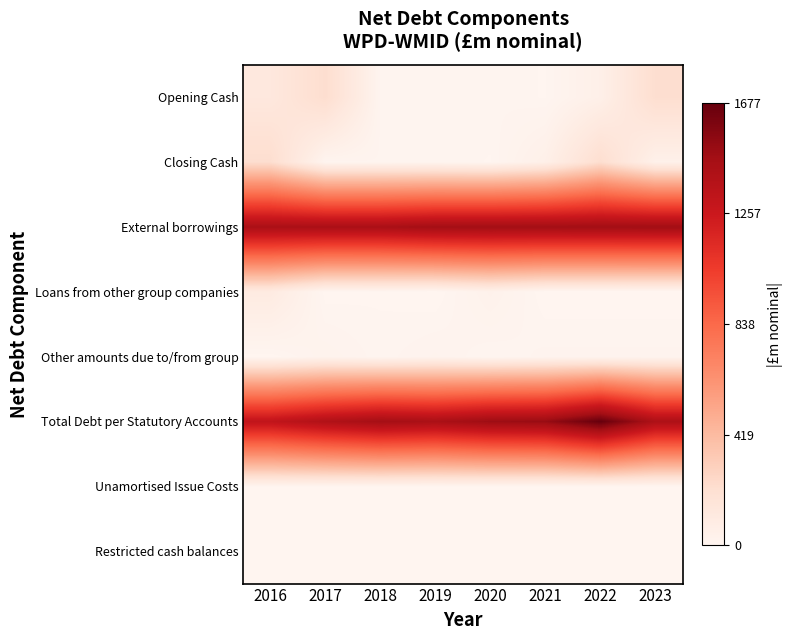

Reading left to right, list all the values displayed in this chart.

Opening Cash: 2016=129.4	2017=220.6	2018=11.5	2019=12.1	2020=12.8	2021=5.6	2022=53.7	2023=218.1
Closing Cash: 2016=220.6	2017=11.5	2018=12.1	2019=12.8	2020=5.6	2021=53.7	2022=218.1	2023=43.6
External borrowings: 2016=1431.9	2017=1433.4	2018=1434.9	2019=1467.5	2020=1469.8	2021=1471.7	2022=1474.1	2023=1476.5
Loans from other group companies: 2016=100.0	2017=2.5	2018=5.3	2019=0.0	2020=35.2	2021=0.0	2022=0.0	2023=0.0
Other amounts due to/from group: 2016=1.7	2017=24.8	2018=9.4	2019=21.1	2020=6.6	2021=15.5	2022=15.5	2023=15.5
Total Debt per Statutory Accounts: 2016=1313.1	2017=1399.6	2018=1461.8	2019=1433.5	2020=1492.8	2021=1509.8	2022=1676.6	2023=1417.4
Unamortised Issue Costs: 2016=6.0	2017=5.5	2018=5.0	2019=4.7	2020=4.1	2021=3.6	2022=3.1	2023=2.6
Restricted cash balances: 2016=3.8	2017=3.2	2018=6.4	2019=5.0	2020=3.8	2021=3.6	2022=3.6	2023=3.6